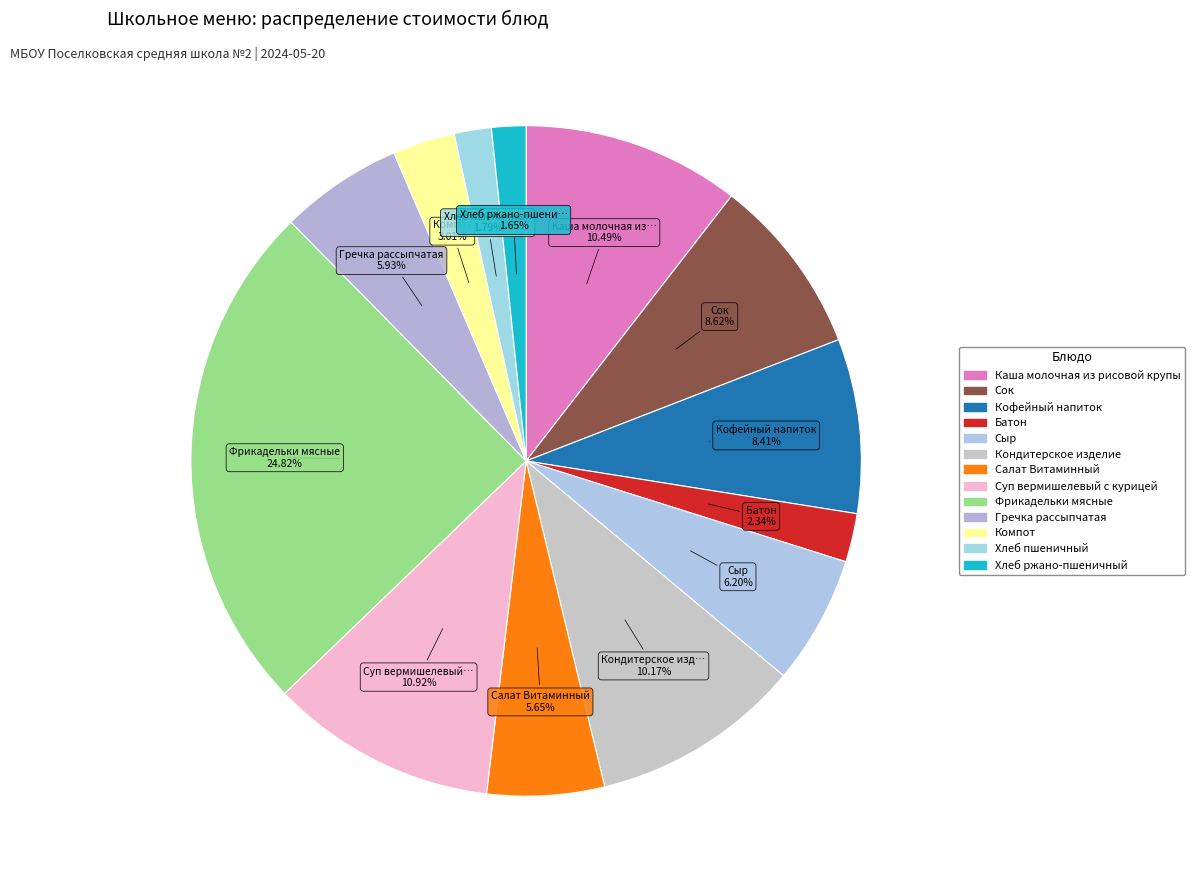

Rank the categories by value from highest to lowest.

Фрикадельки мясные, Суп вермишелевый с курицей, Каша молочная из рисовой крупы, Кондитерское изделие, Сок, Кофейный напиток, Сыр, Гречка рассыпчатая, Салат Витаминный, Компот, Батон, Хлеб пшеничный, Хлеб ржано-пшеничный